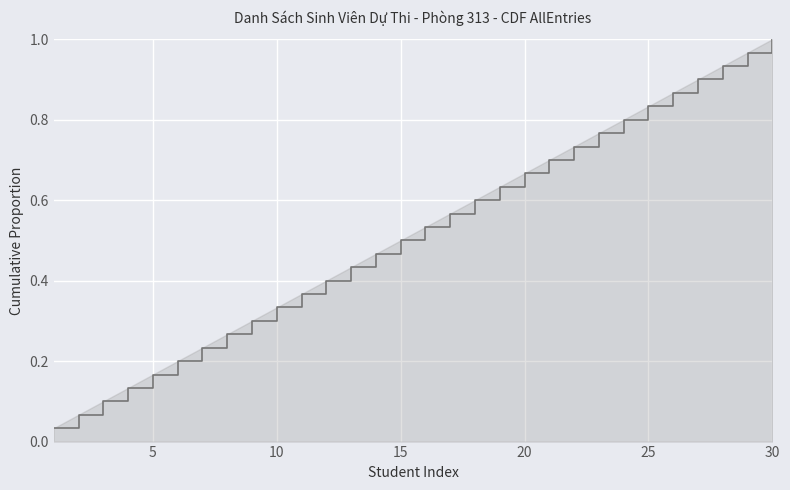

Which label corresponds to the largest value in the chart?

30